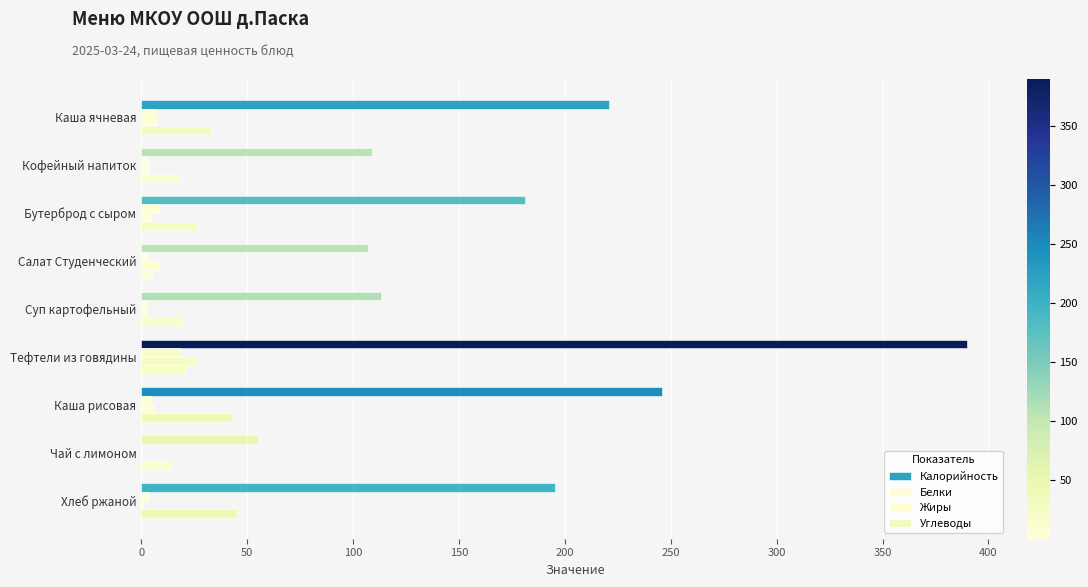

Count the number of data series in this chart.

4